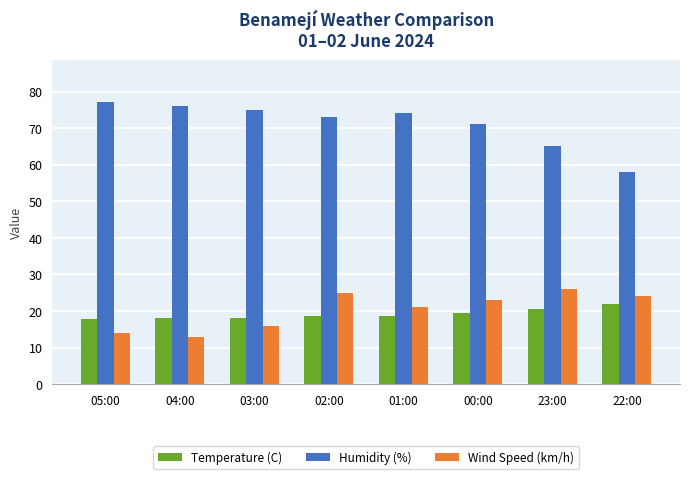

Is it true that Humidity (%) equals 46.9 at 01:00?

False